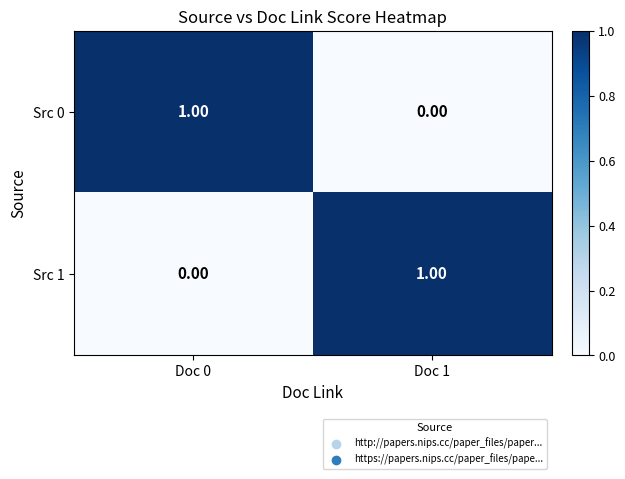

Is the value of Src 1 at Doc 1 greater than the value of Src 0 at Doc 1?

Yes